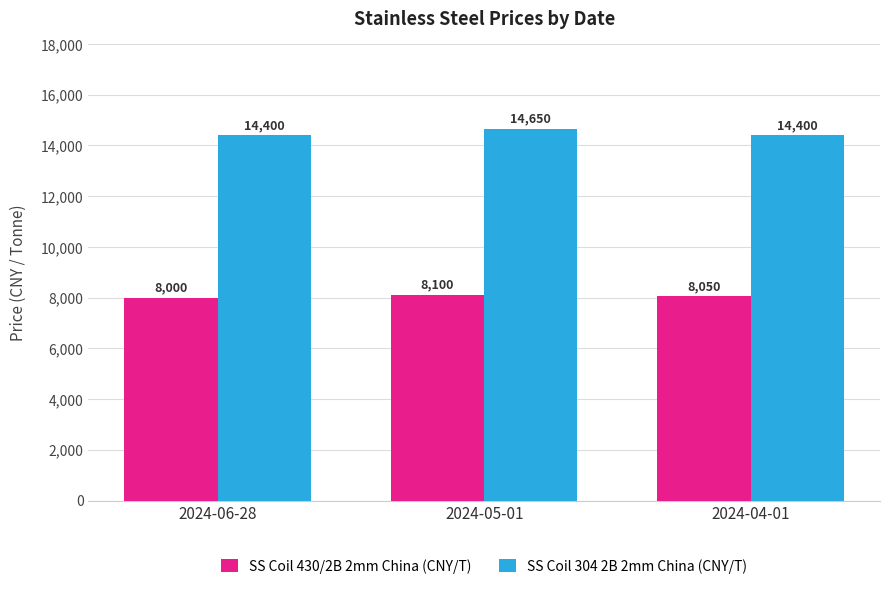

What position from the right is 2024-05-01?

2